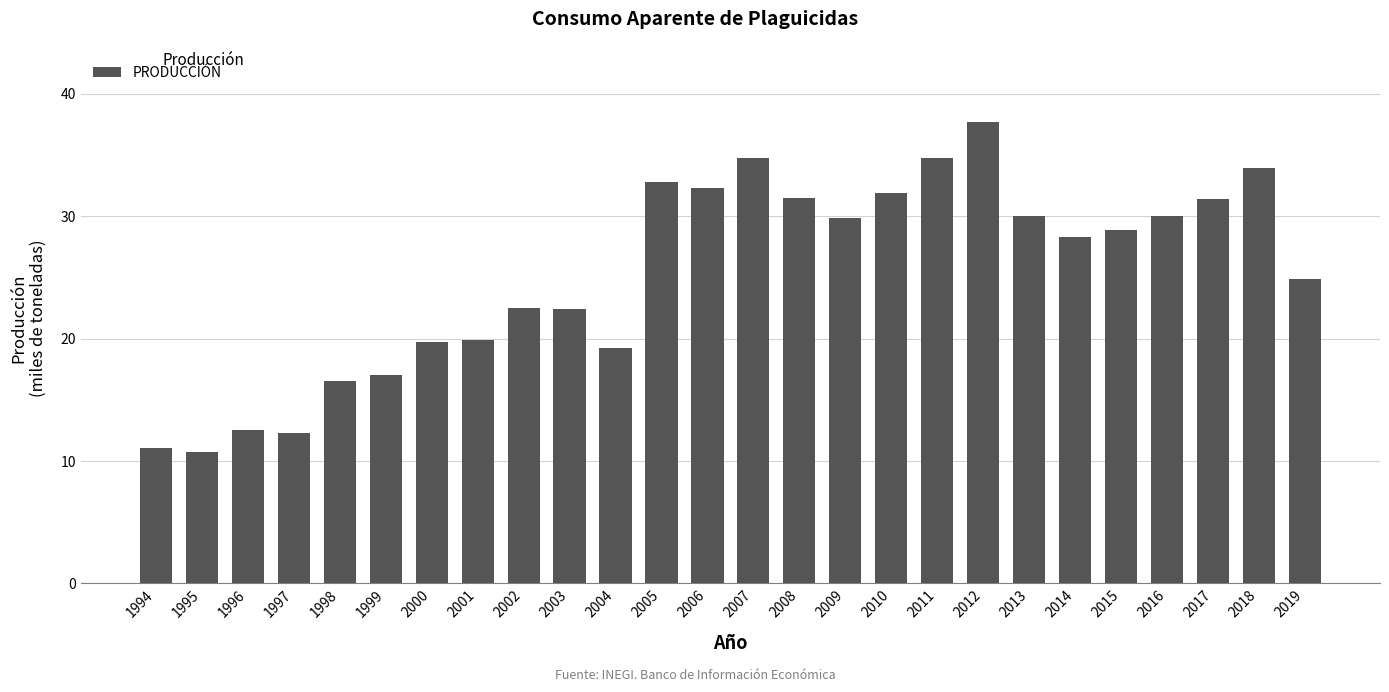

Is it true that the value at 1994 is 18.6?

False